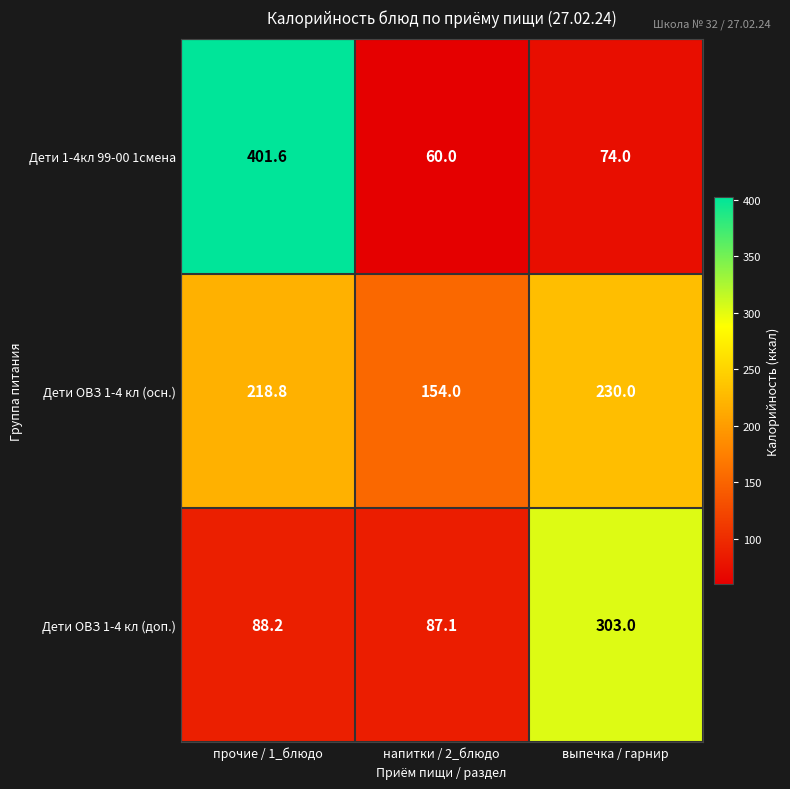

What is the lowest value of the Дети 1-4кл 99-00 1смена series?

60.0